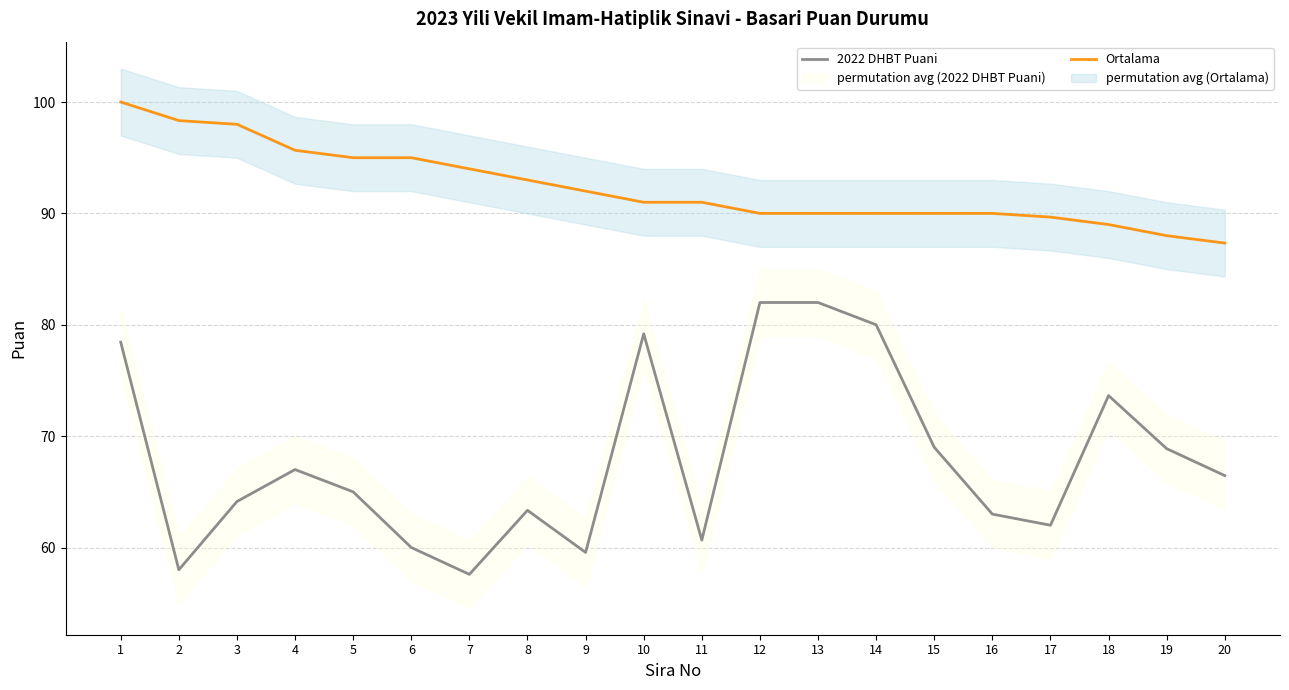

How many interior local peaks does the 2022 DHBT Puani series have?

4